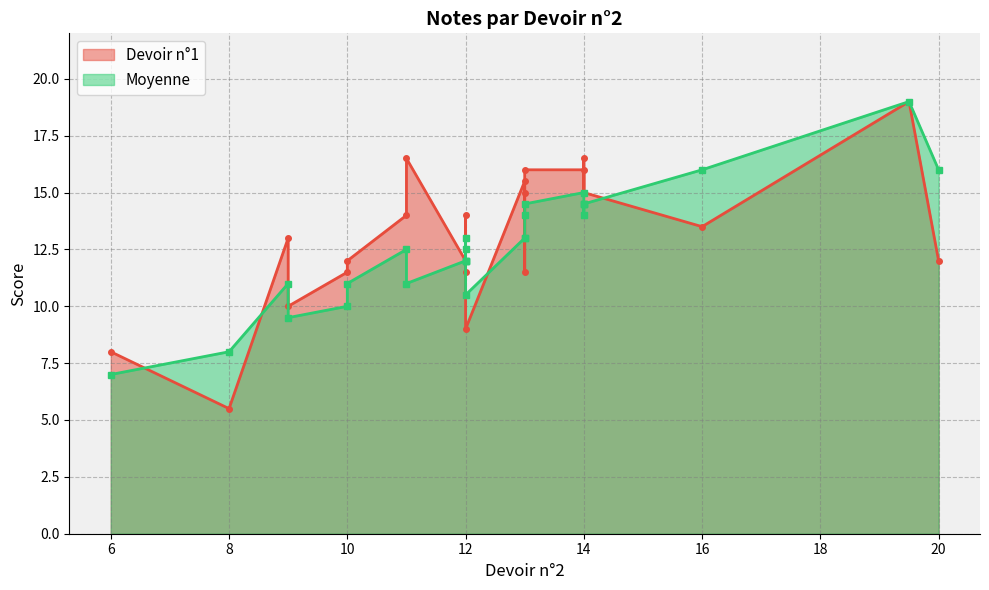

How many lines are shown in the chart?

2